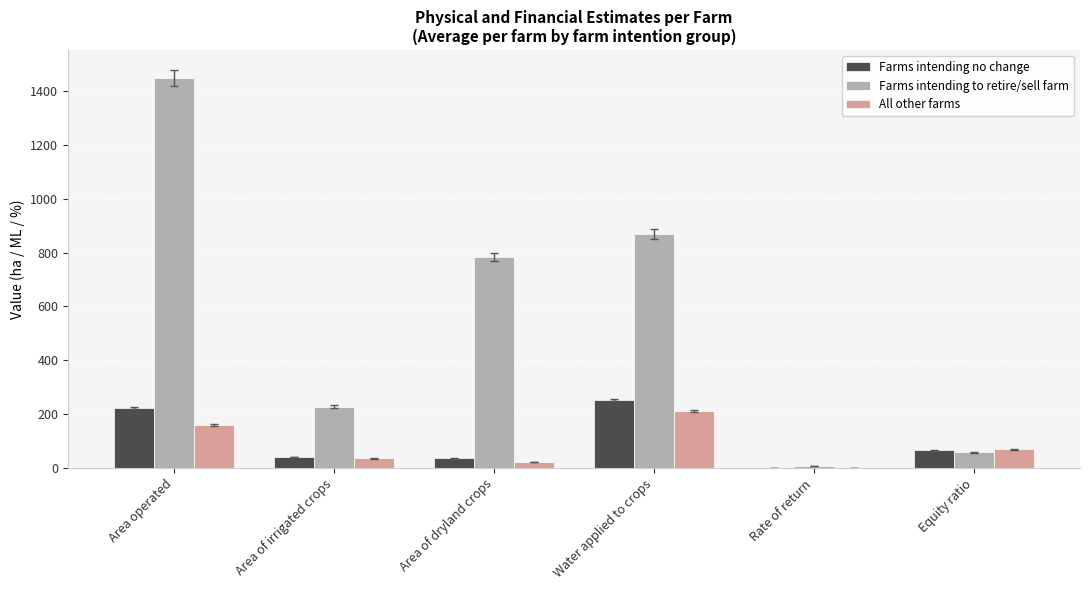

Is the value of Farms intending to retire/sell farm at Water applied to crops greater than the value of All other farms at Equity ratio?

Yes